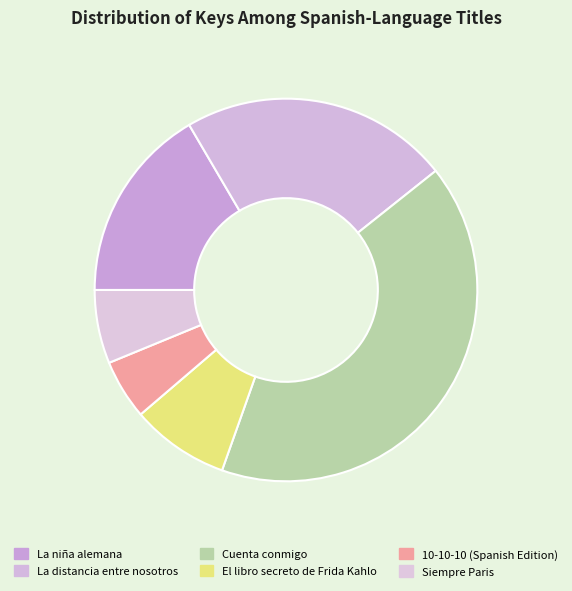

Between La niña alemana and Cuenta conmigo, which is larger?

Cuenta conmigo